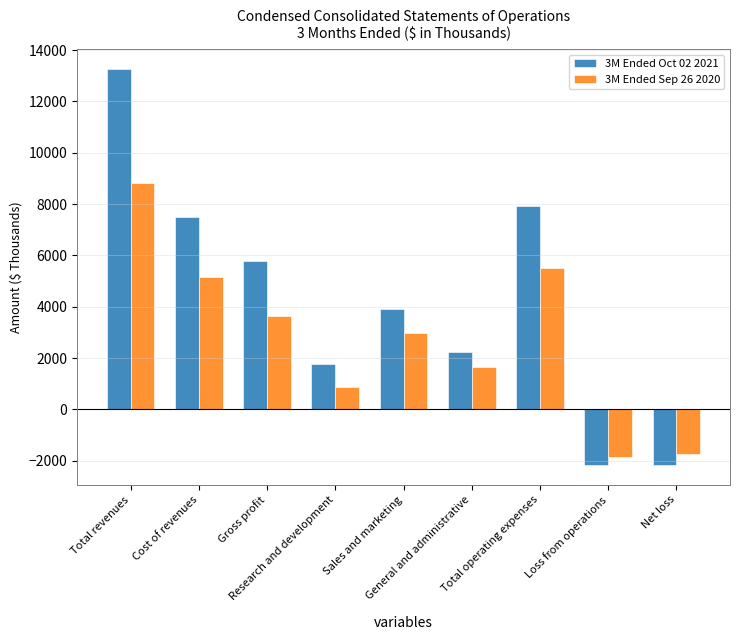

Rank the series by their average value, from highest to lowest.

3M Ended Oct 02 2021, 3M Ended Sep 26 2020